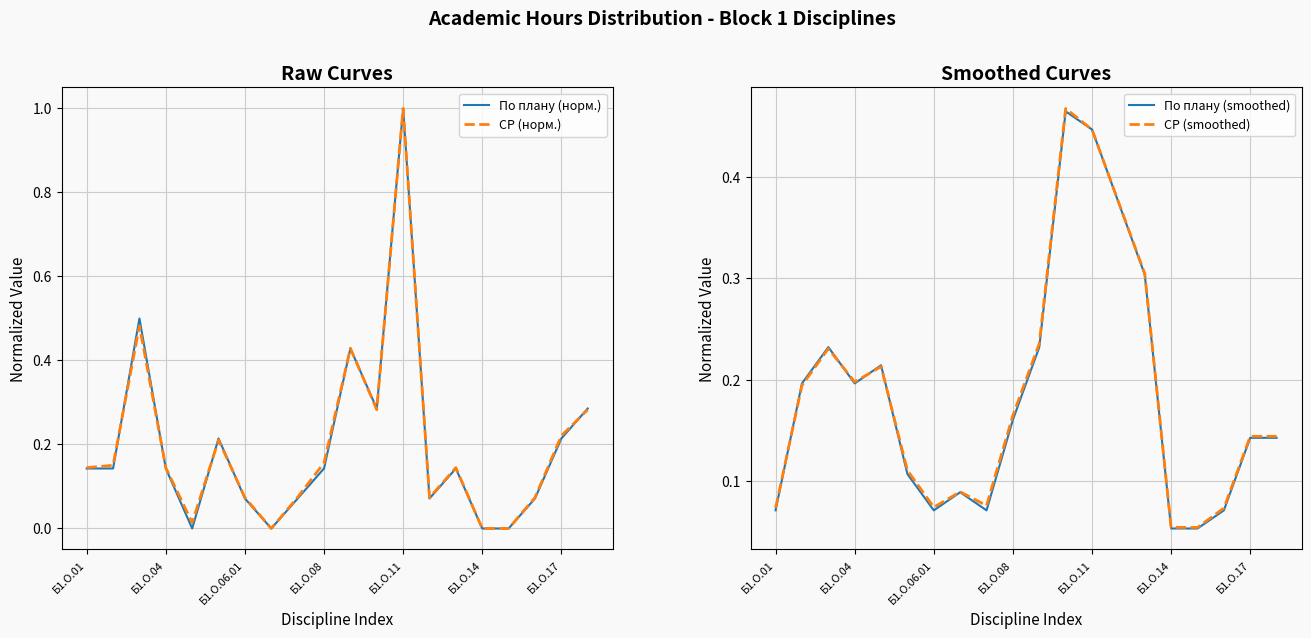

Is it true that СР (норм.) equals 0.2 at Б1.О.04?

False